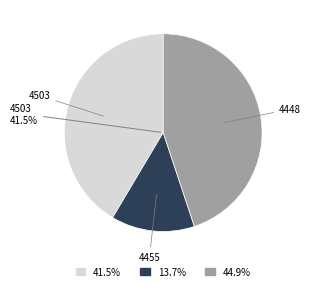

How many slices are in this pie chart?

3